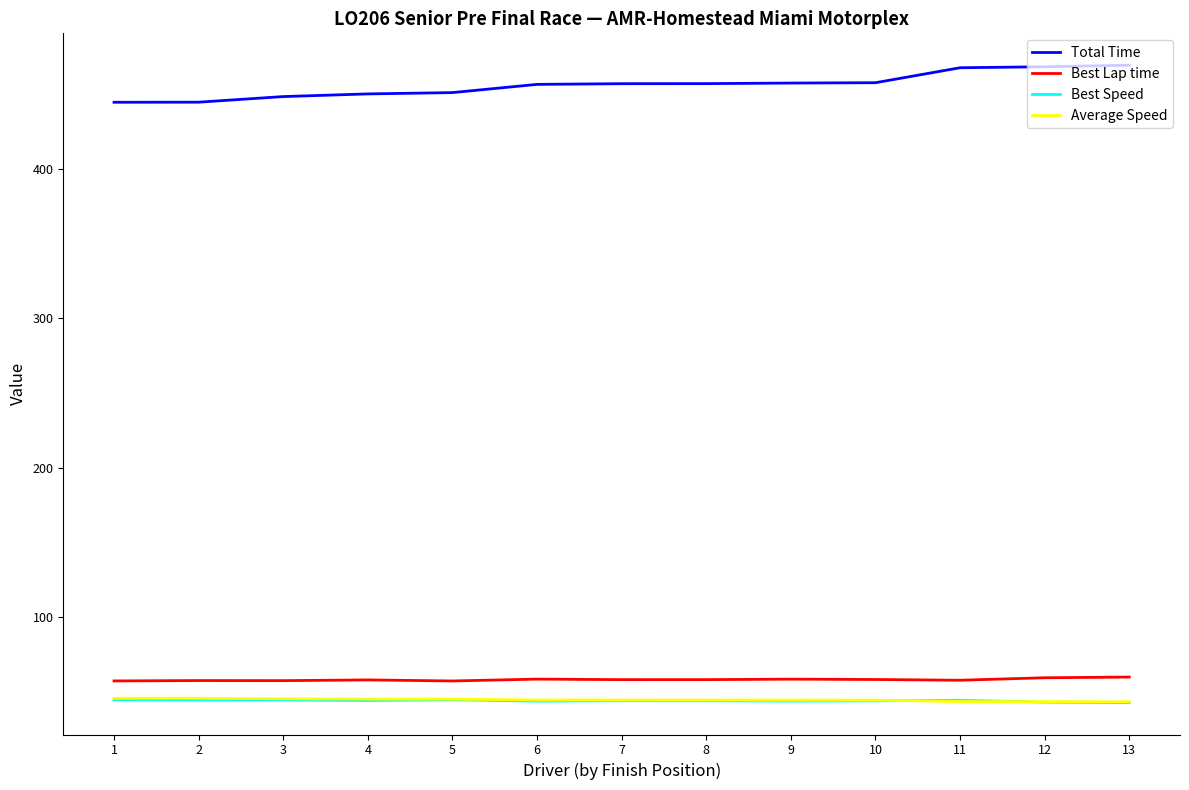

What is the total value across all series at 12?

613.4